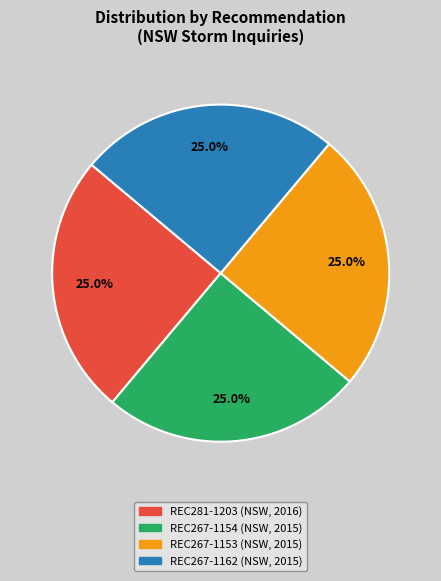

To the nearest percent, what percentage of the pie is REC281-1203?

25%